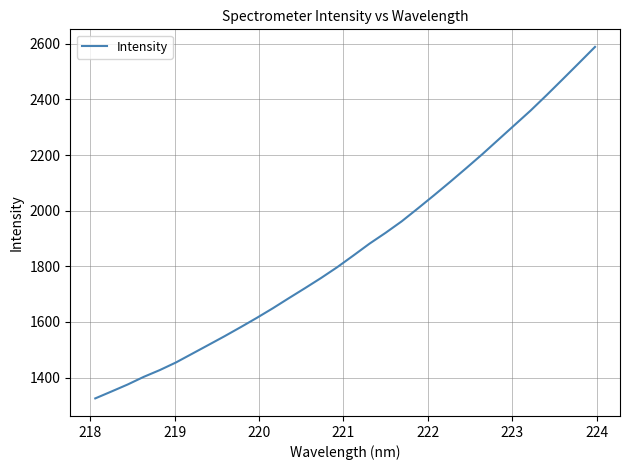

What is the maximum value shown in the chart?

2588.8